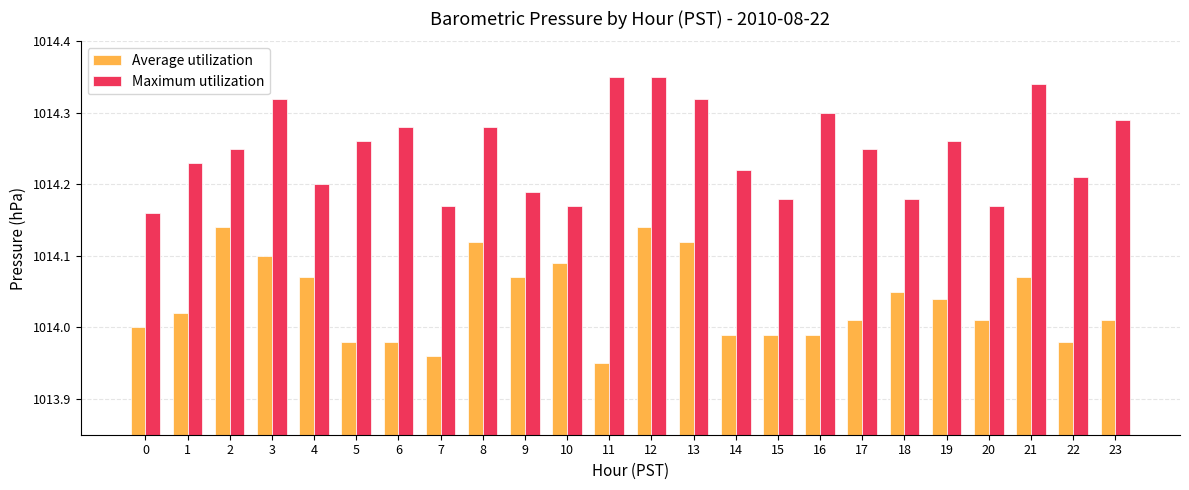

What are all the series names shown in the legend?

Average utilization, Maximum utilization